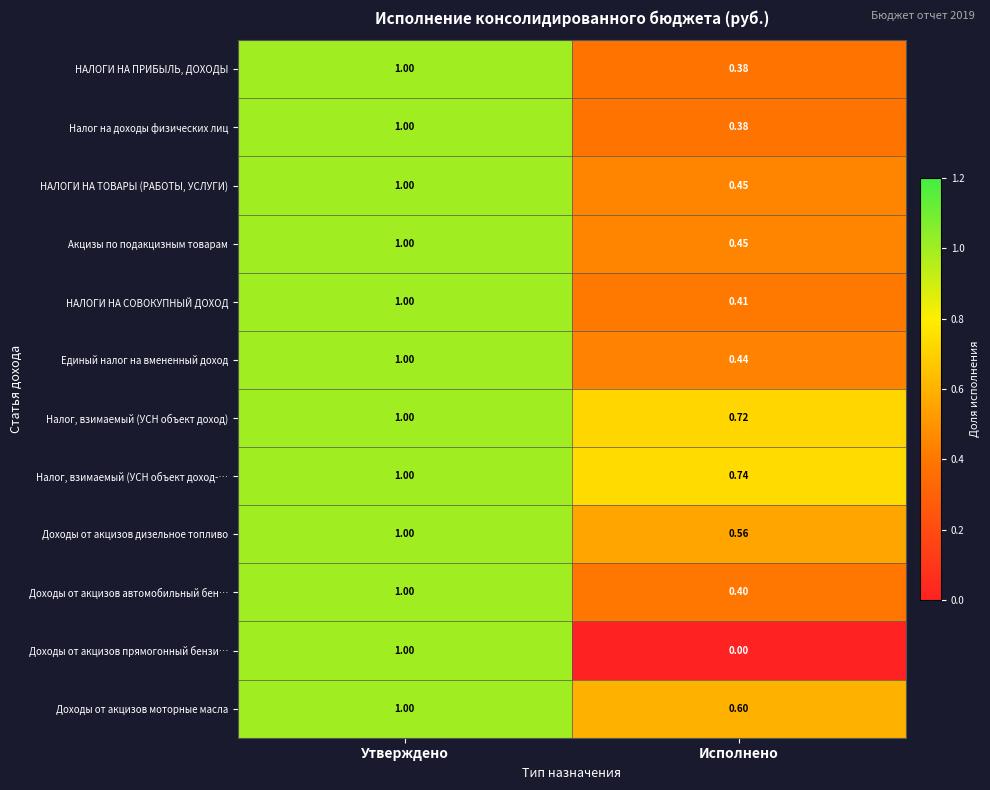

Which series changed the most between Утверждено and Исполнено?

Доходы от акцизов прямогонный бензи…